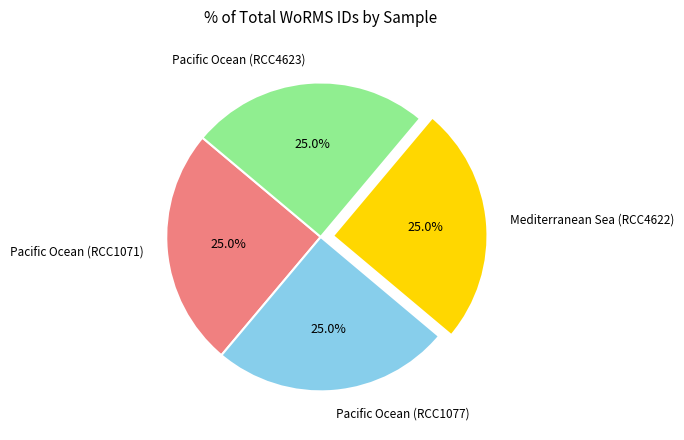

Does any single category account for the majority?

No